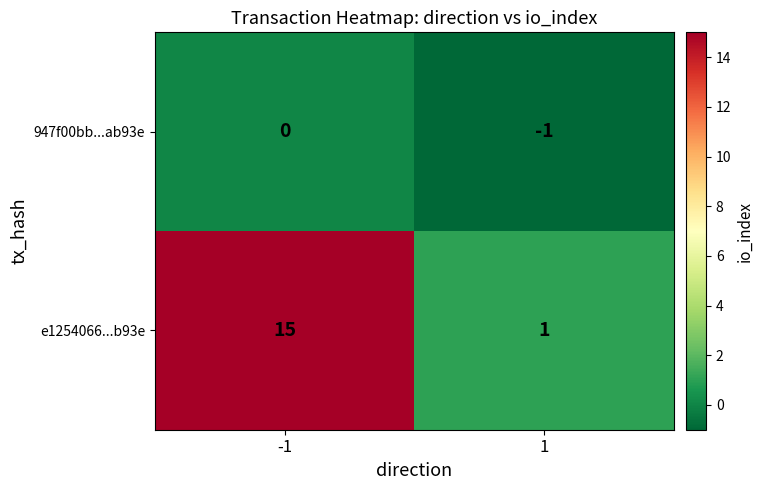

Reading left to right, extract all data points from this chart.

947f00bb...ab93e: 0	-1
e1254066...b93e: 15	1